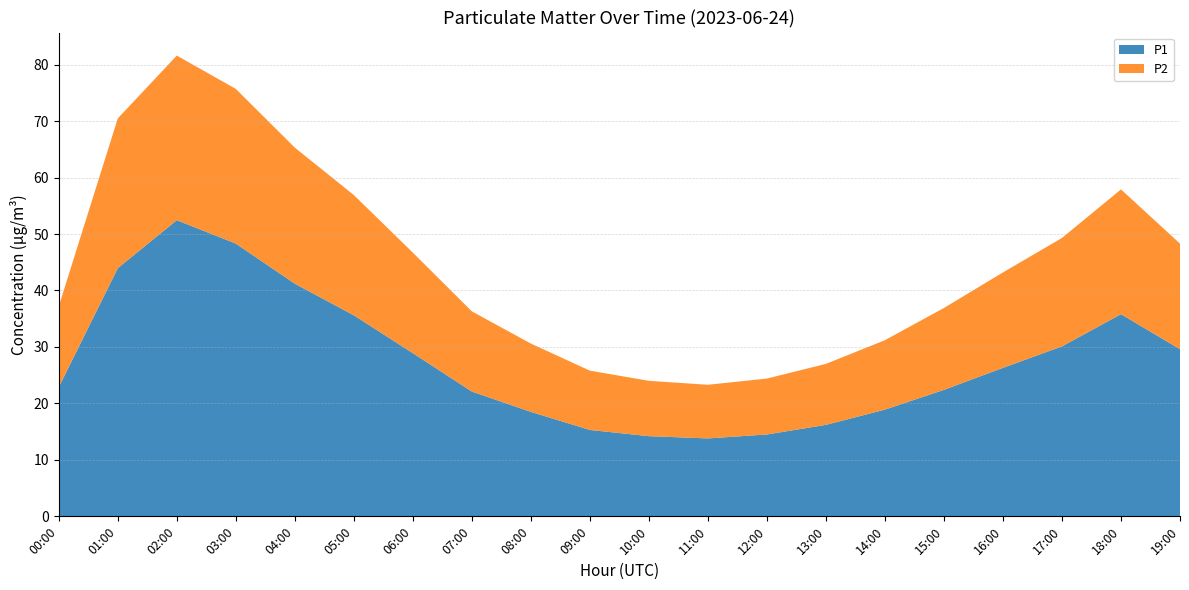

Reading right to left, transcribe all the data shown in this chart.

P1: 19:00=29.6	18:00=35.8	17:00=30.1	16:00=26.3	15:00=22.4	14:00=18.9	13:00=16.2	12:00=14.5	11:00=13.8	10:00=14.2	09:00=15.3	08:00=18.5	07:00=22.1	06:00=28.9	05:00=35.6	04:00=41.2	03:00=48.3	02:00=52.5	01:00=44.0	00:00=22.9
P2: 19:00=18.7	18:00=22.1	17:00=19.2	16:00=16.9	15:00=14.5	14:00=12.3	13:00=10.8	12:00=9.9	11:00=9.5	10:00=9.8	09:00=10.5	08:00=12.1	07:00=14.2	06:00=17.8	05:00=21.3	04:00=24.1	03:00=27.4	02:00=29.1	01:00=26.5	00:00=14.3